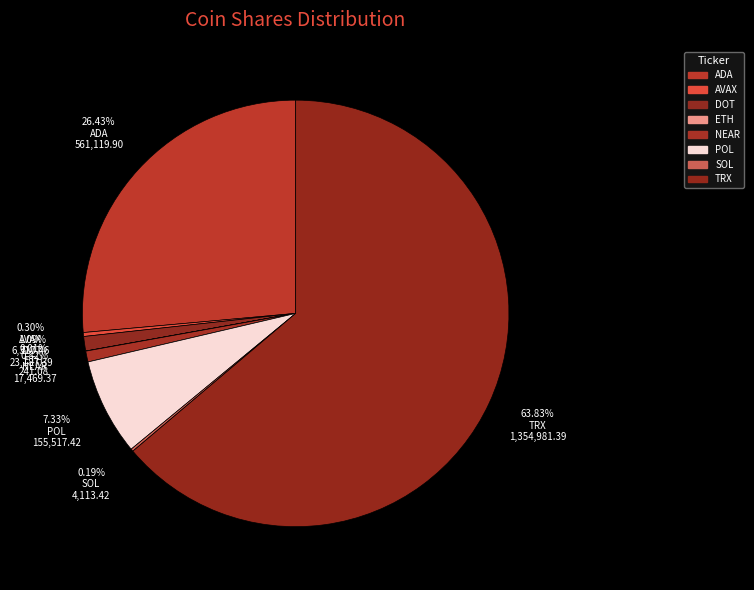

To the nearest percent, what is the average slice percentage?

12%